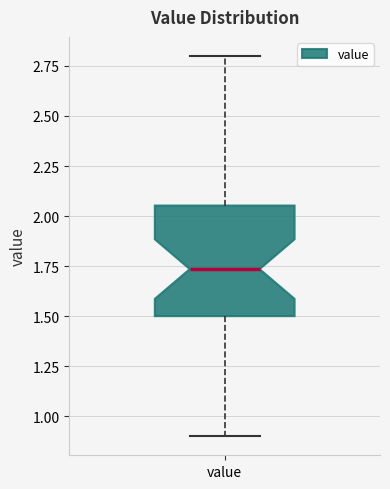

Transcribe this box plot: give where the median line is, the range the box spans, and where the two whiskers end, as read against the y-axis. The values are not printed on the chart, so give them approximately, as read against the axis.

median 1.75, box 1.50 to 2.05, whiskers 0.90 to 2.80